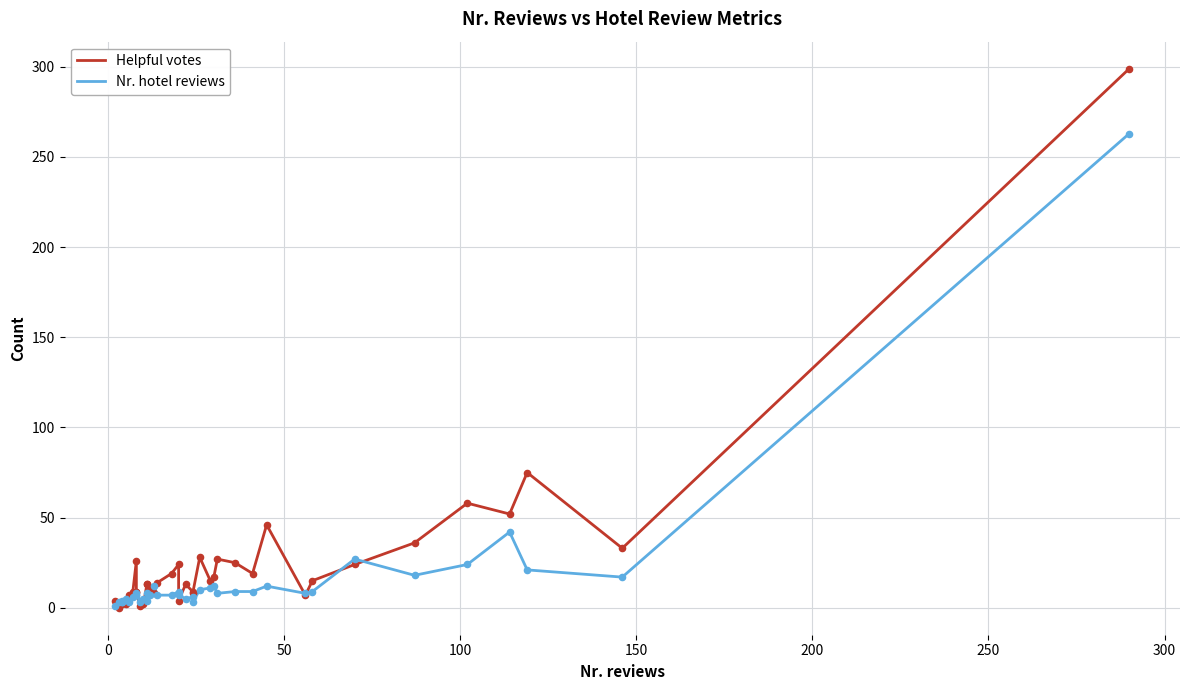

At how many categories does at least one series exceed 43?

5